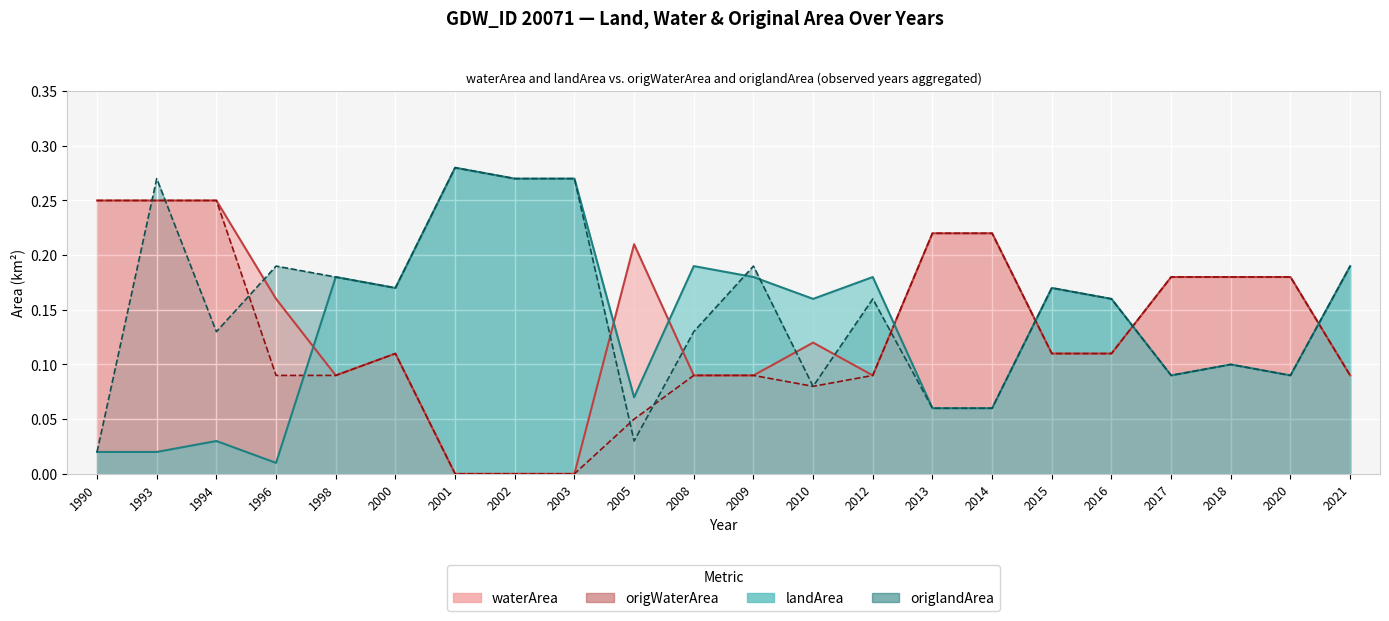

How many categories are shown in the chart?

22